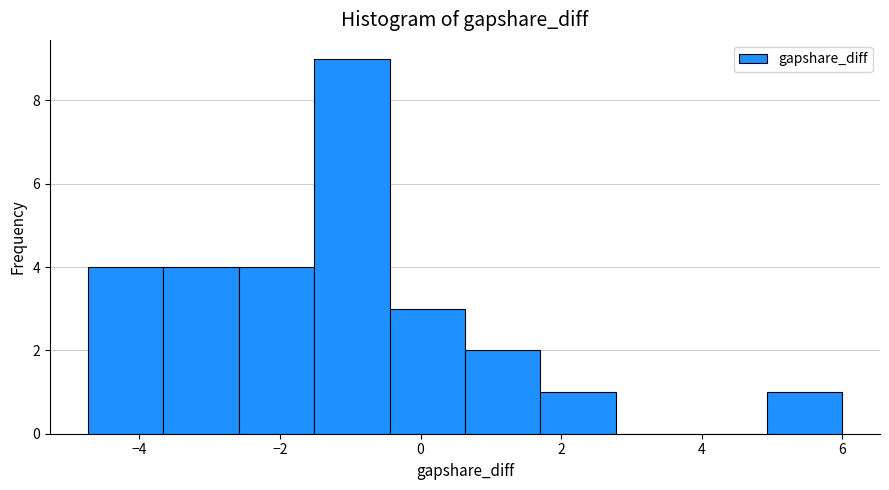

Reading left to right, list every bar in this chart as the range it spans on the x-axis followed by its height. Neither the bar edges nor the heights are printed on the chart, so give them approximately, as read against the axes.

-4.8 to -3.6: 4
-3.6 to -2.6: 4
-2.6 to -1.6: 4
-1.6 to -0.4: 9
-0.4 to 0.6: 3
0.6 to 1.8: 2
1.8 to 2.8: 1
2.8 to 3.8: 0
3.8 to 5.0: 0
5.0 to 6.0: 1